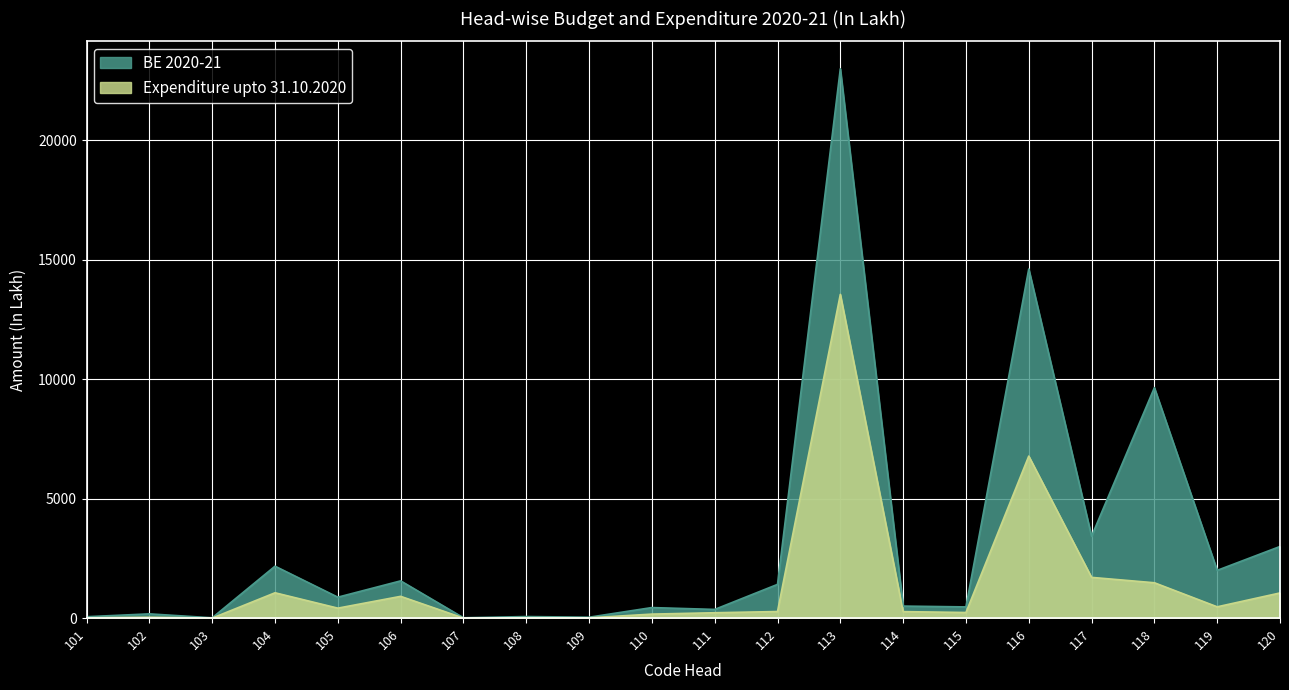

Is it true that Expenditure upto 31.10.2020 equals 2890.9 at 117?

False